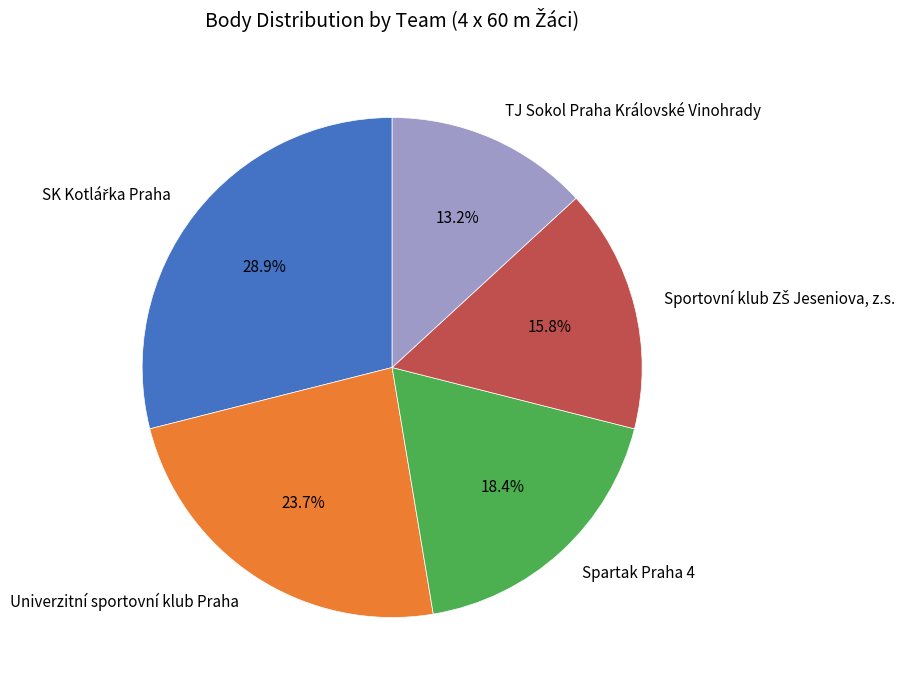

What percentage is the Univerzitní sportovní klub Praha slice, to the nearest percent?

24%